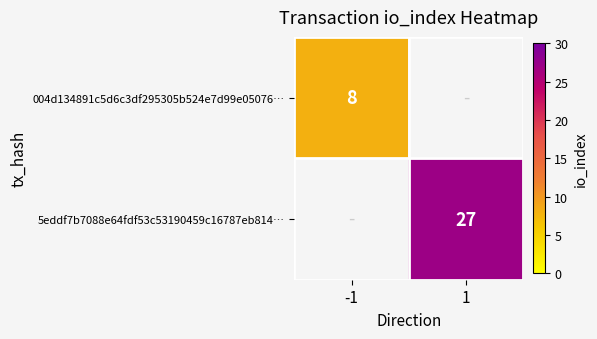

The 004d134891c5d6c3df295305b524e7d99e05076… series shows 4 at -1. True or false?

False